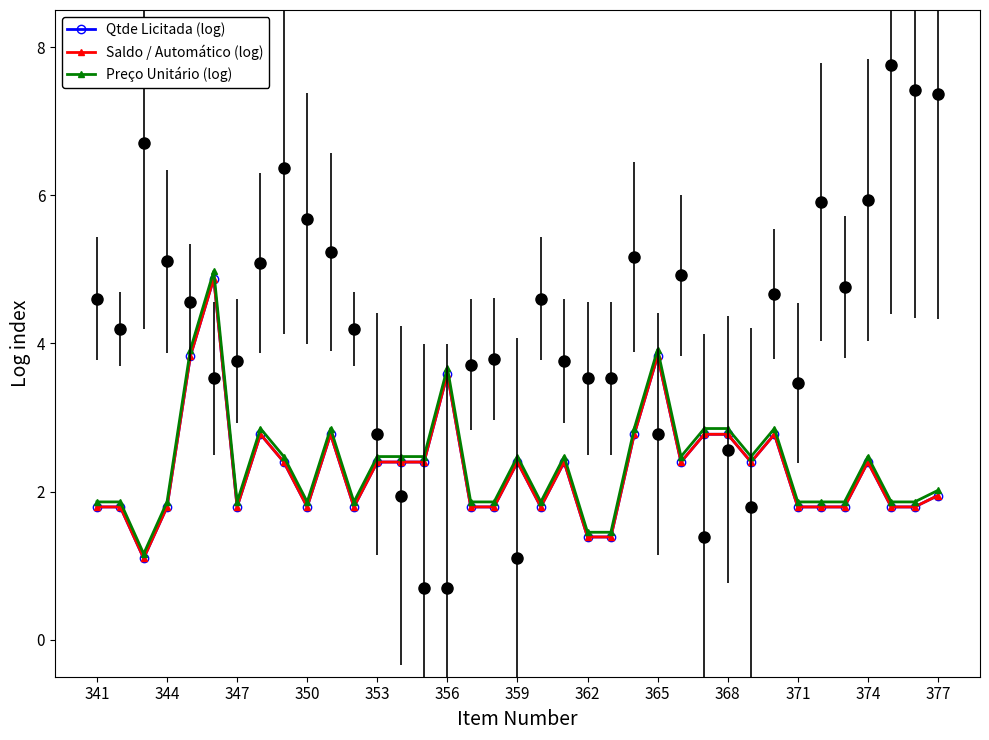

Which series has the largest total across all categories?

Preço Unitário (log)